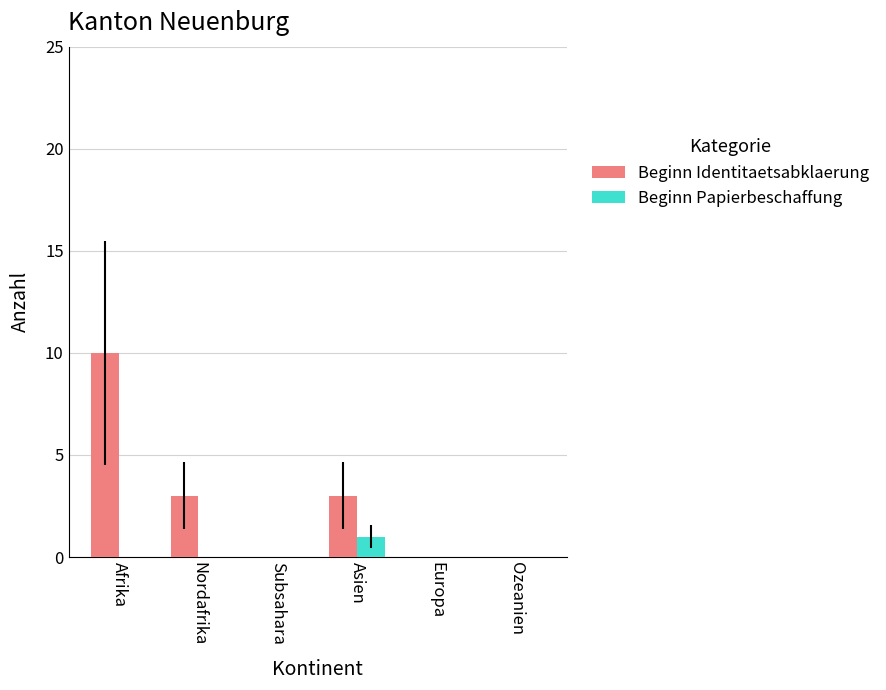

Which category has the highest value in the Beginn Papierbeschaffung series?

Asien